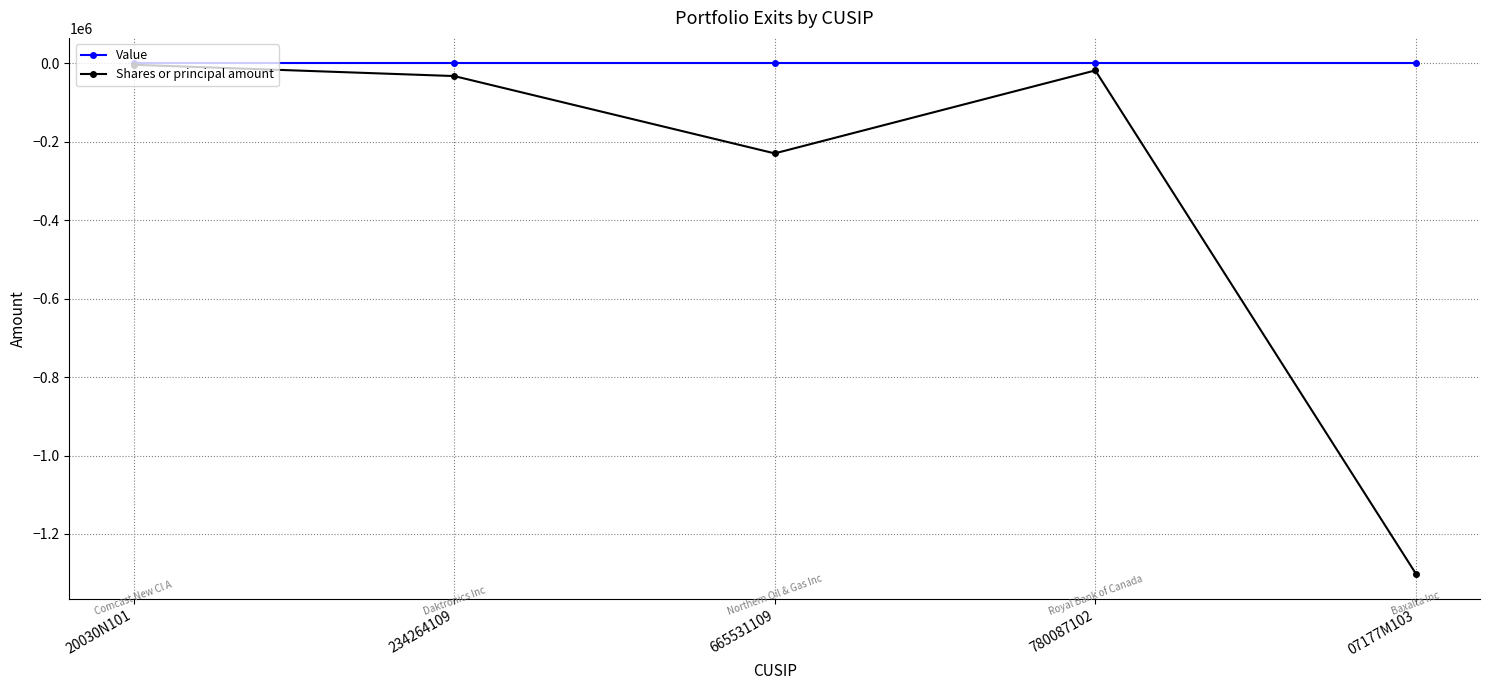

Which category has the lowest value across all series?

07177M103